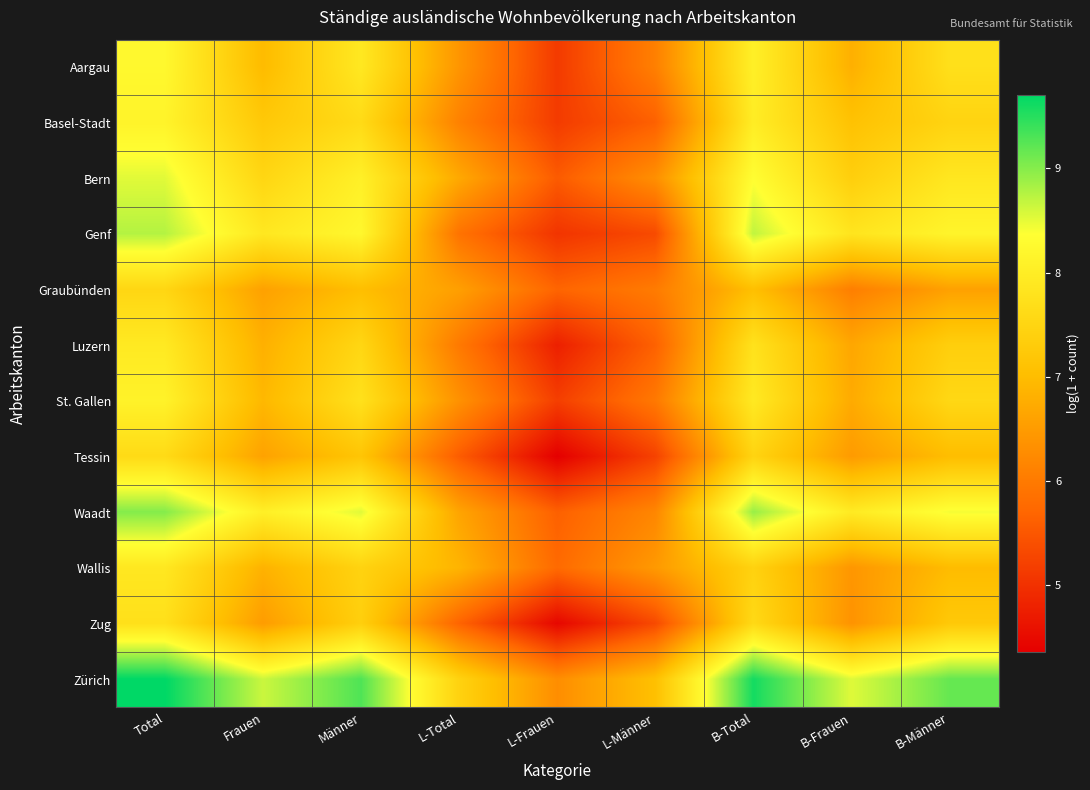

Rank the series by their maximum value, from lowest to highest.

Graubünden, Tessin, Zug, Wallis, Luzern, St. Gallen, Basel-Stadt, Aargau, Bern, Genf, Waadt, Zürich